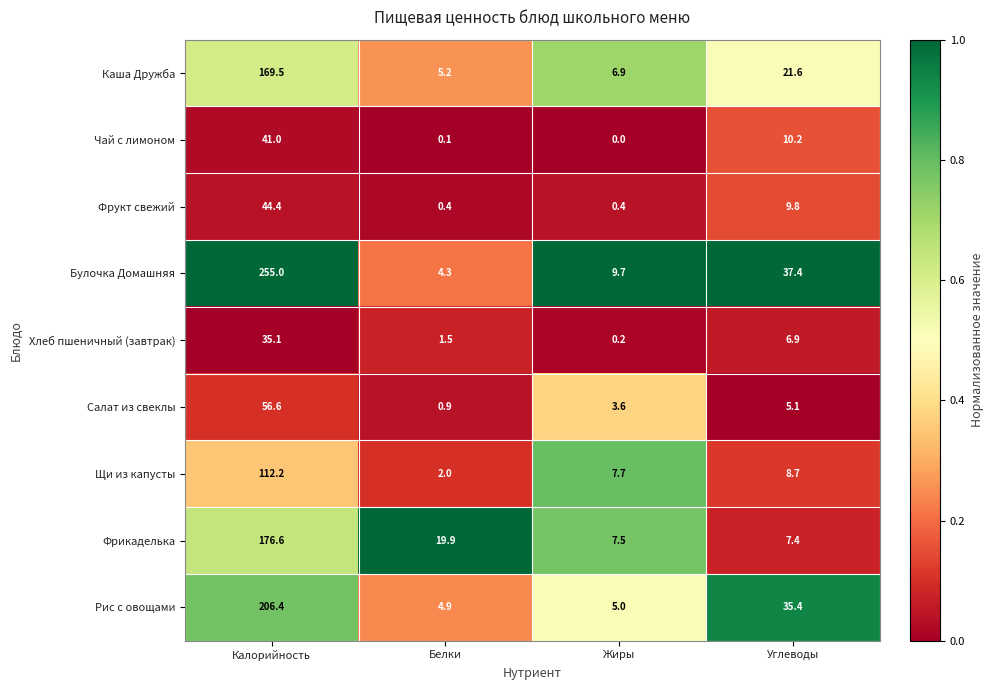

What is the difference between the Фрукт свежий values at Углеводы and Белки?

9.4